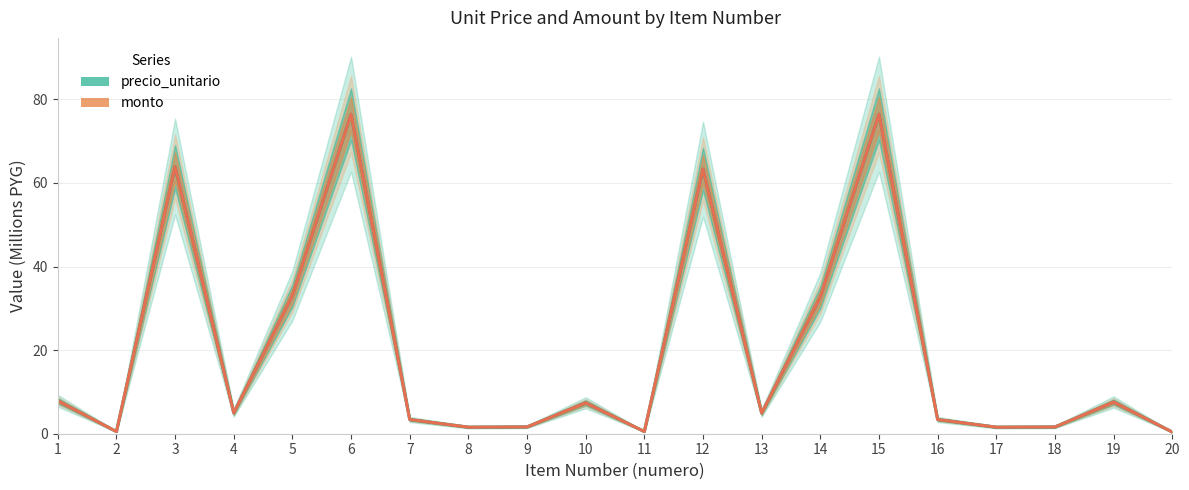

What are all the series names shown in the legend?

precio_unitario, monto